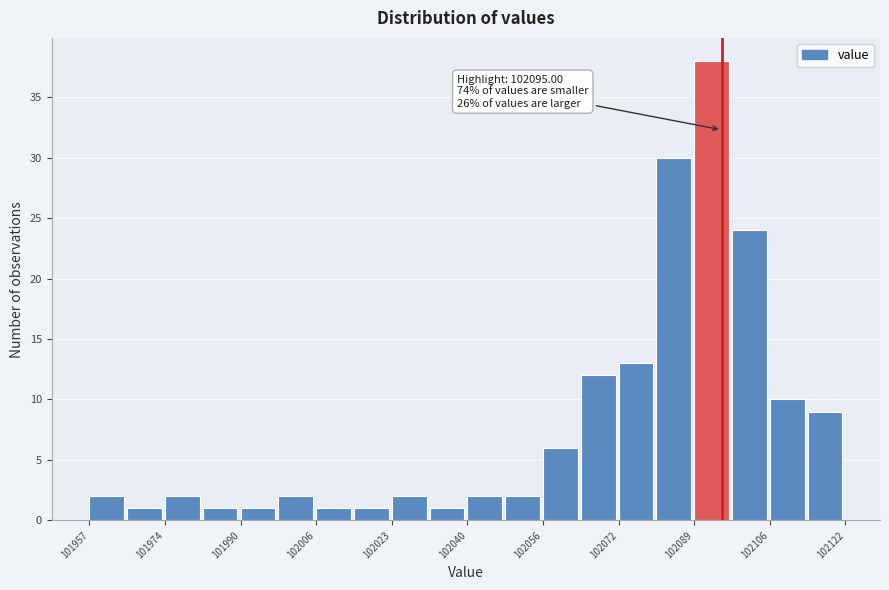

Over which range of the x-axis is the bar tallest?

102090 to 102098